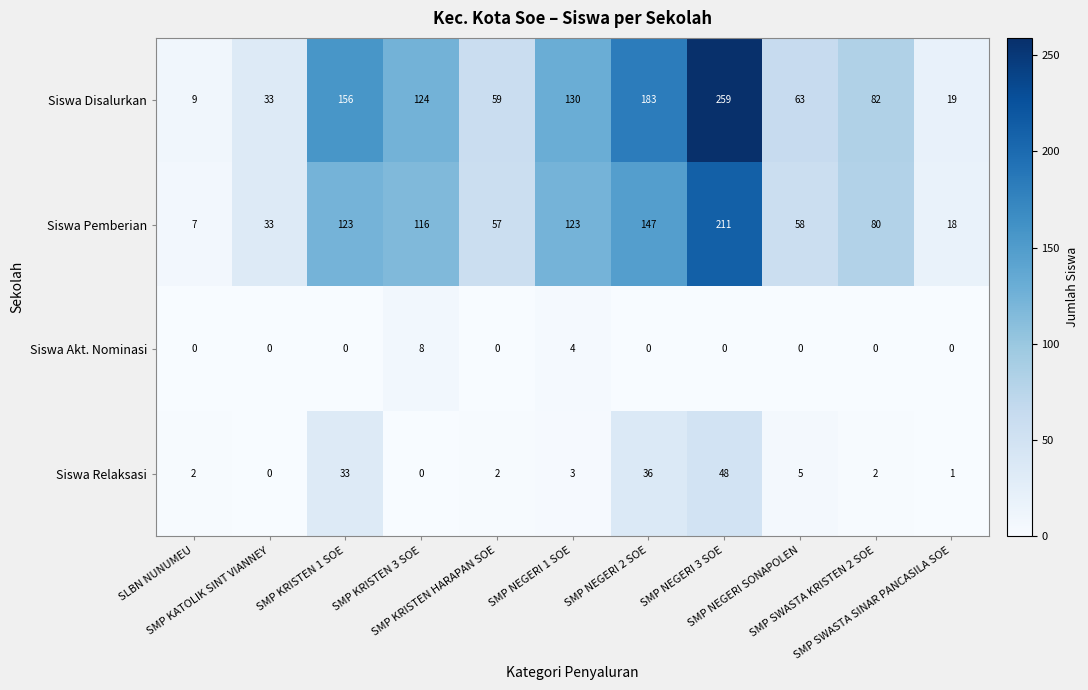

What is the maximum value shown in the chart?

259